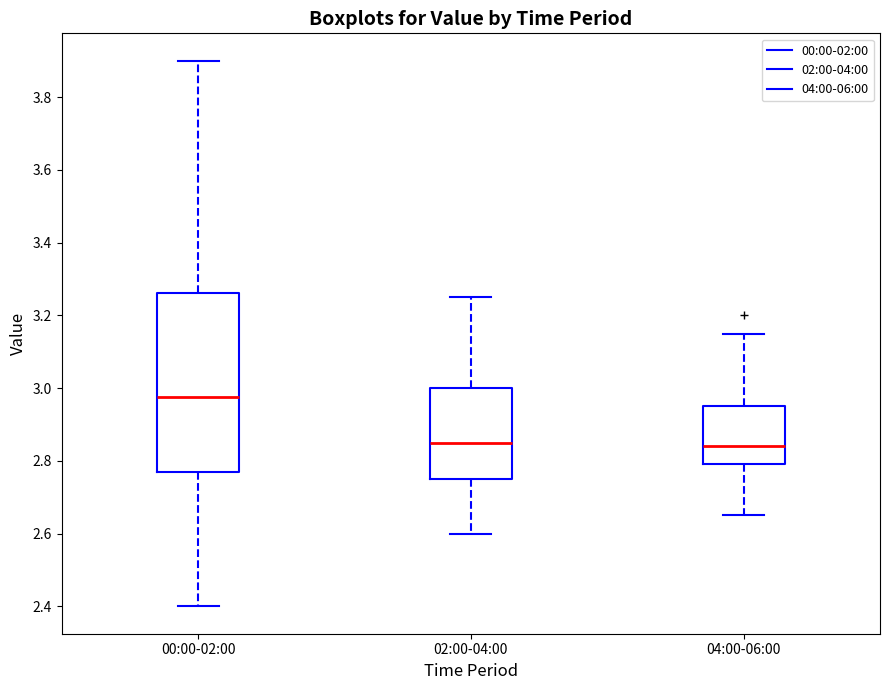

Reading left to right, read every box against the y-axis: the position of its median line, the range the box covers, and the ends of its whiskers. The values are not printed on the chart, so give them approximately, as read against the axis.

00:00-02:00: median 2.98, box 2.78 to 3.26, whiskers 2.40 to 3.90
02:00-04:00: median 2.86, box 2.76 to 3.00, whiskers 2.60 to 3.26
04:00-06:00: median 2.84, box 2.80 to 2.96, whiskers 2.66 to 3.16